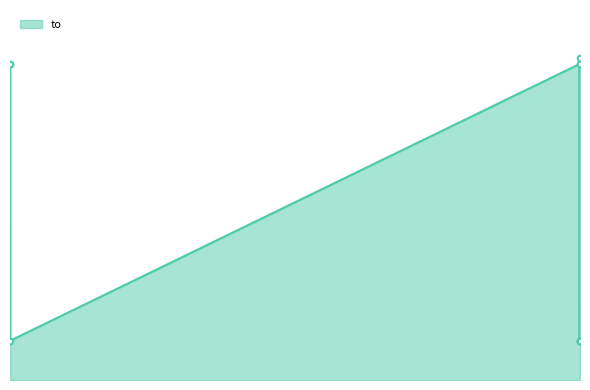

True or false: the data shows 23301 at 23714.

True